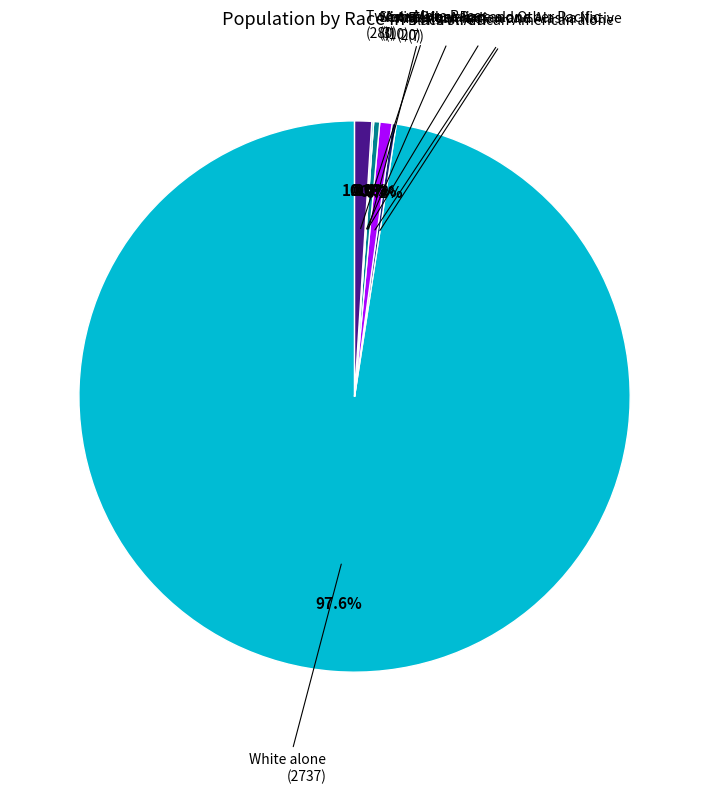

Is it true that Two or More Races is 8% of the pie?

False